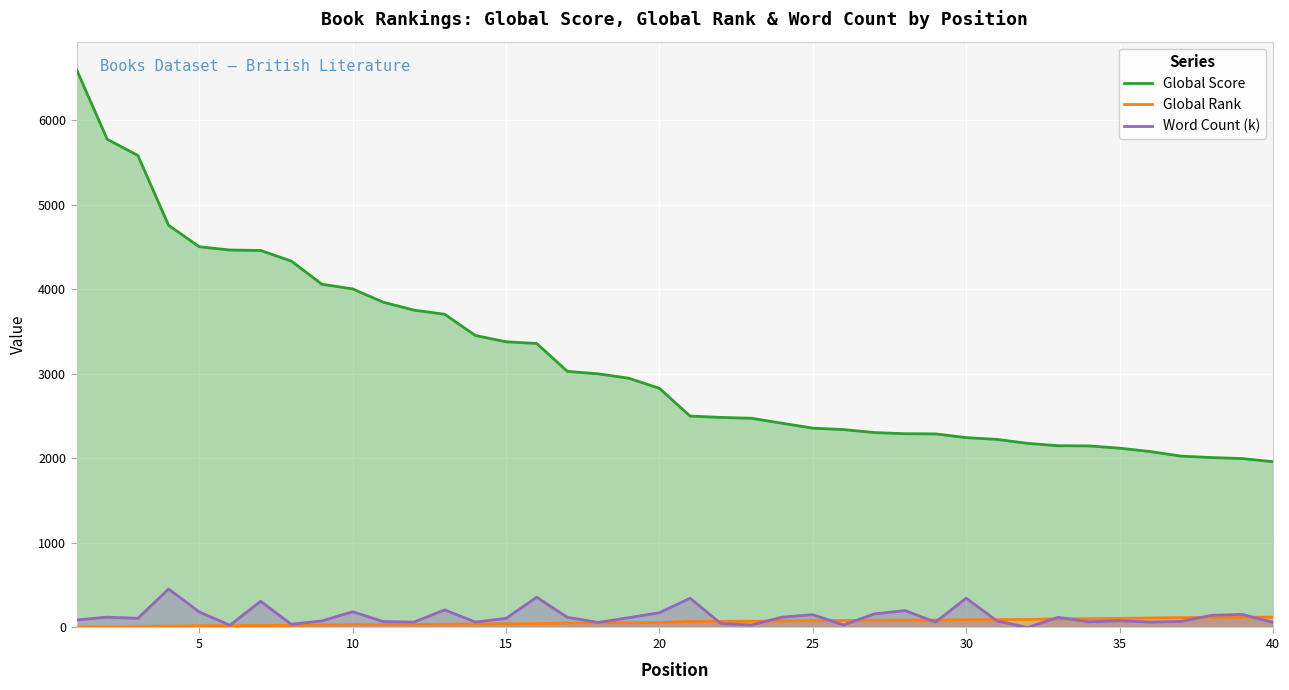

Which series has the widest spread of values?

Global Score